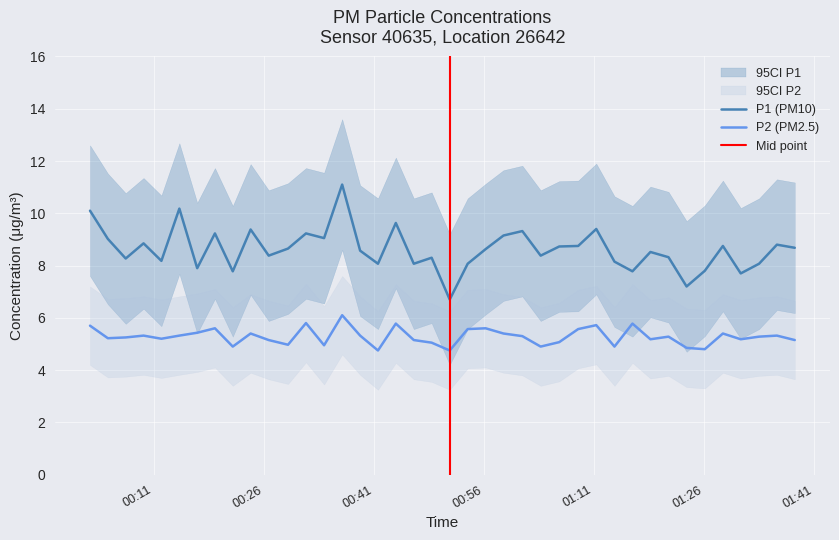

True or false: P2 (PM2.5) and P1 (PM10) cross at least once.

False